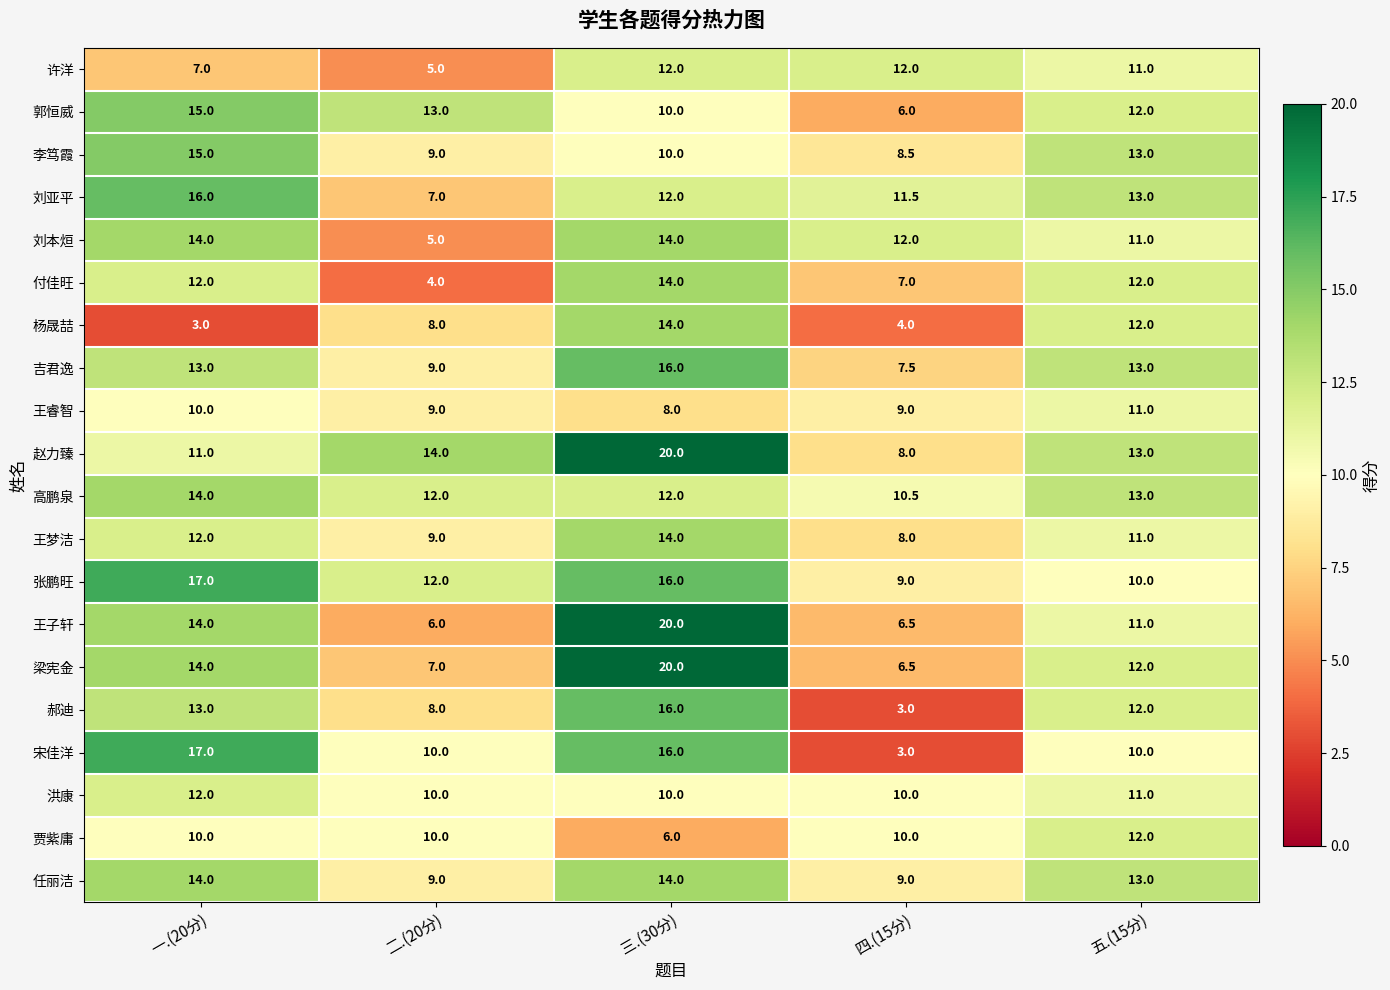

Is it true that 洪康 equals 11.0 at 五.(15分)?

True